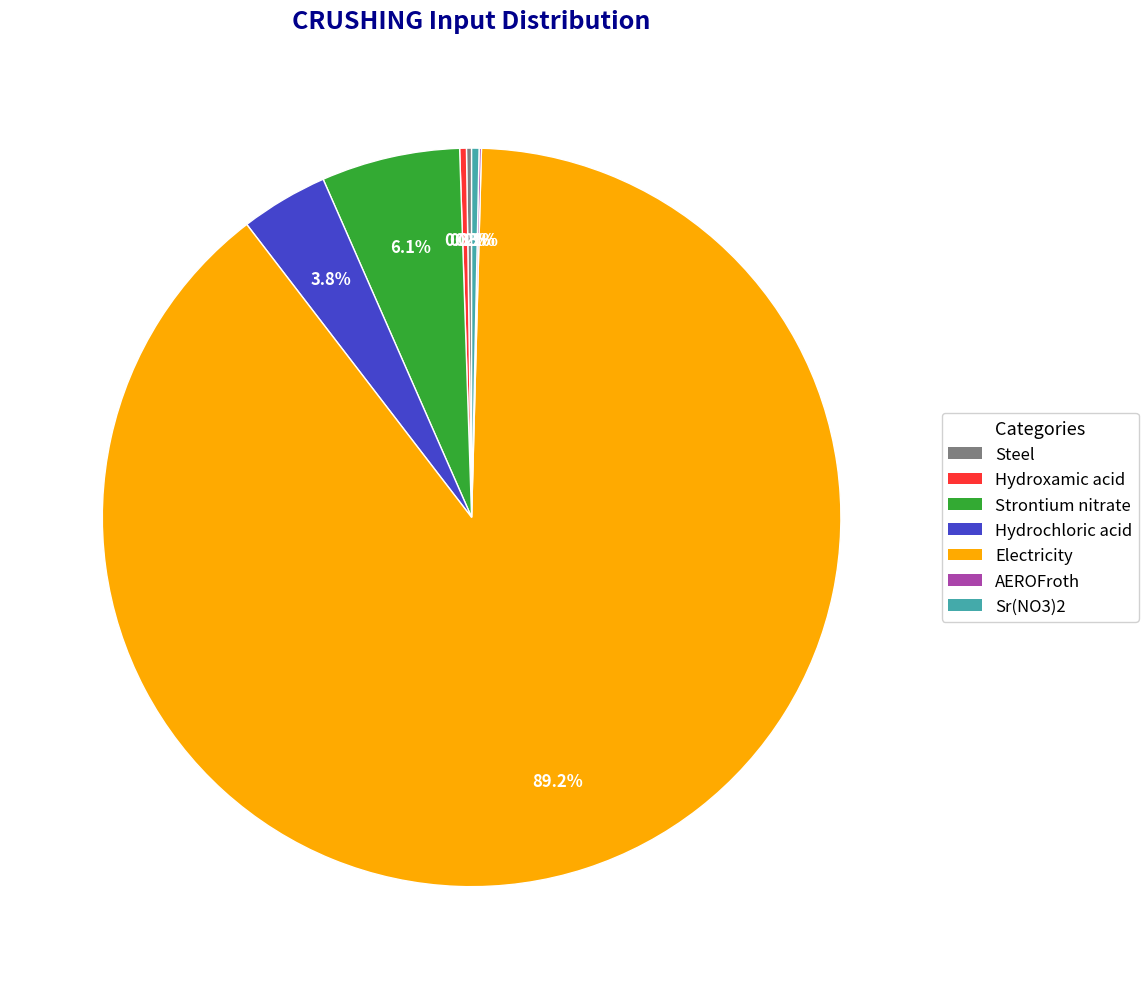

What is the ratio of the value at Hydroxamic acid to the value at Sr(NO3)2?

0.9